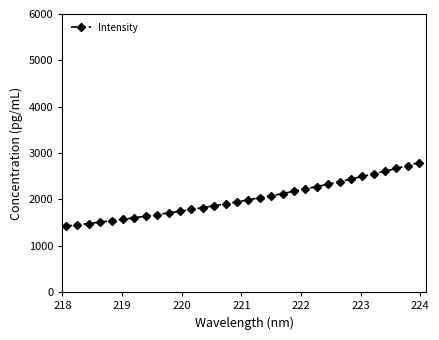

What is the difference between the second highest and second lowest values?

1278.6